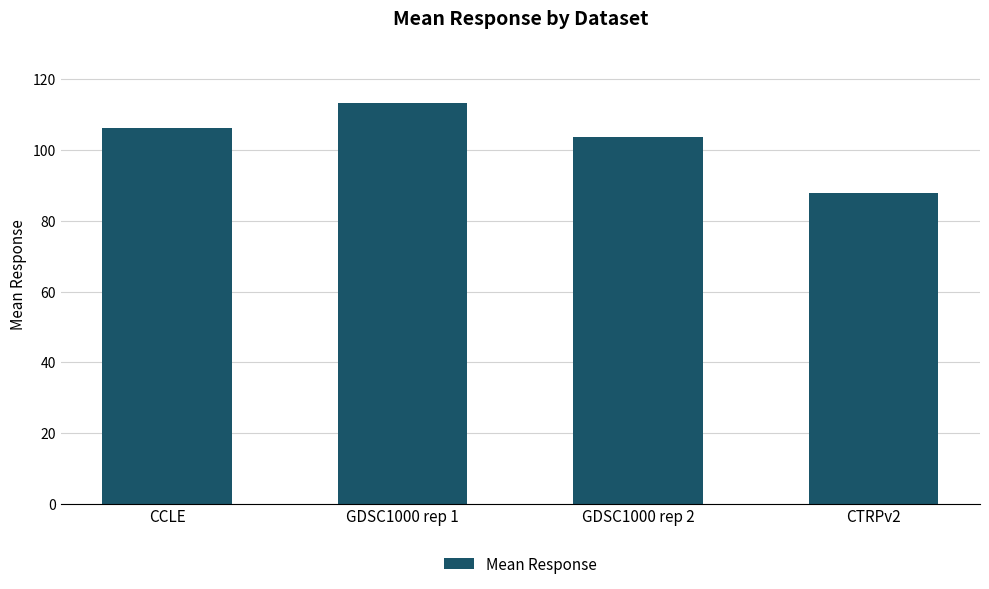

Reading left to right, transcribe all the data shown in this chart.

CCLE=106.3	GDSC1000 rep 1=113.3	GDSC1000 rep 2=103.6	CTRPv2=87.8